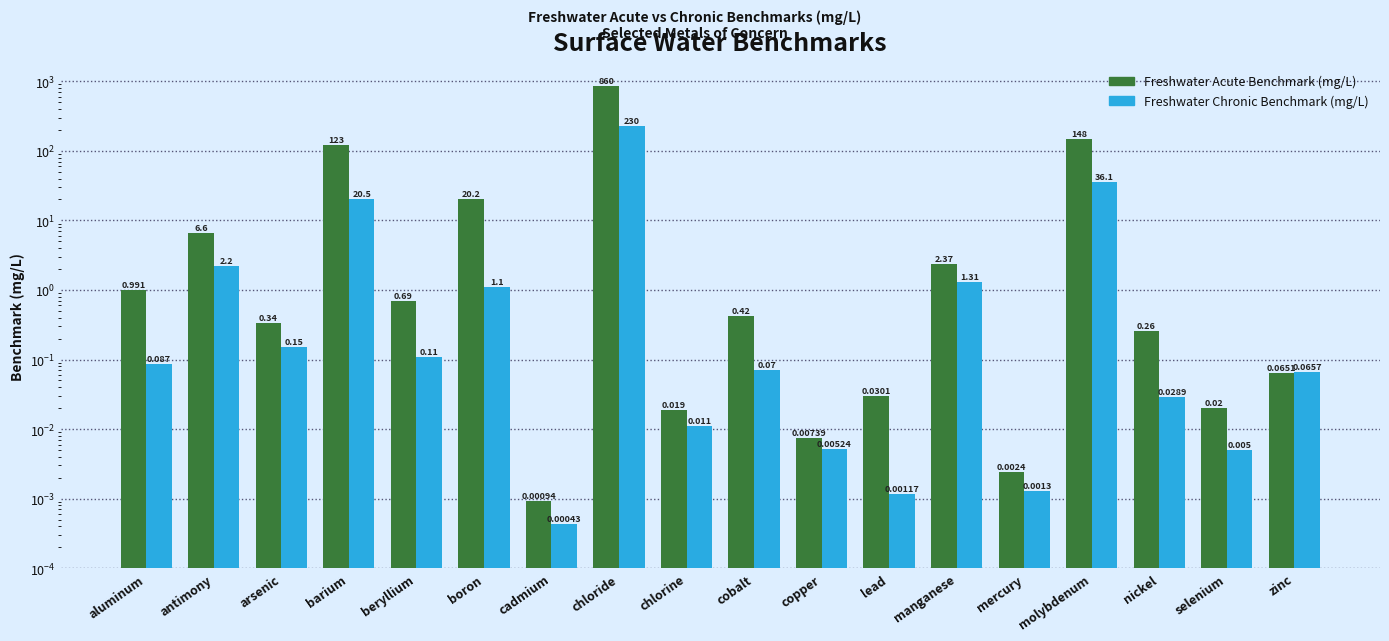

How many groups of bars are there?

18